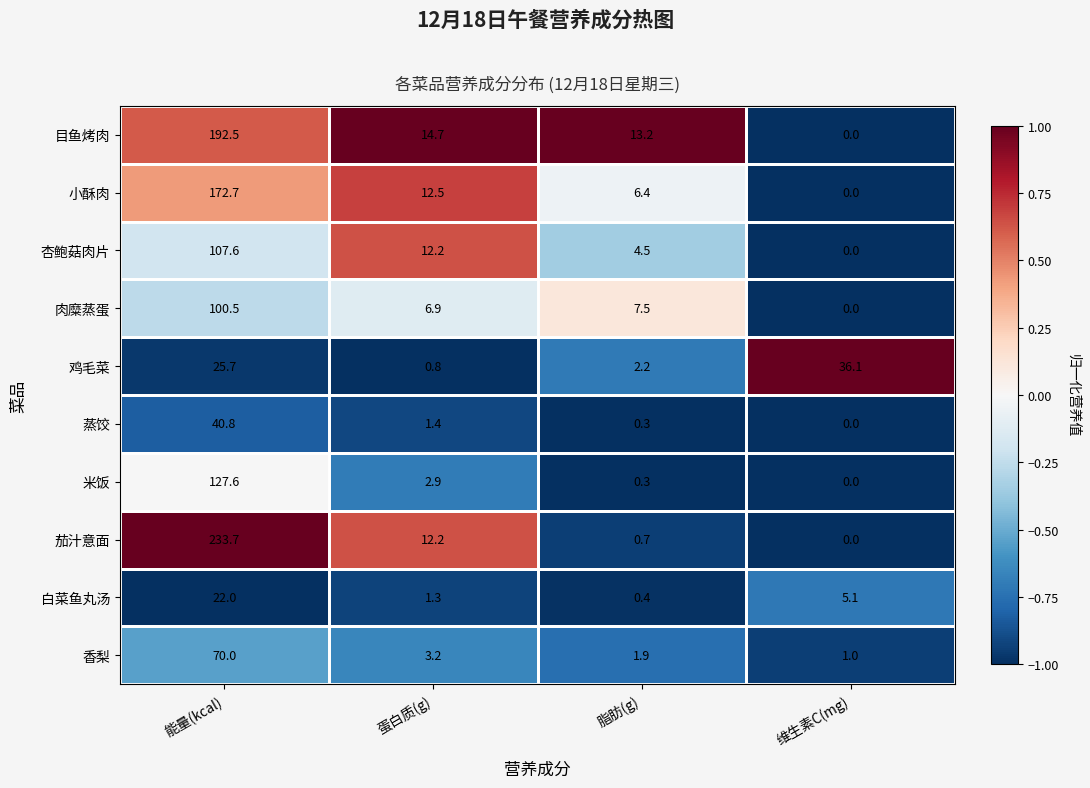

True or false: 鸡毛菜 has a value of 0.8 at 脂肪(g).

False